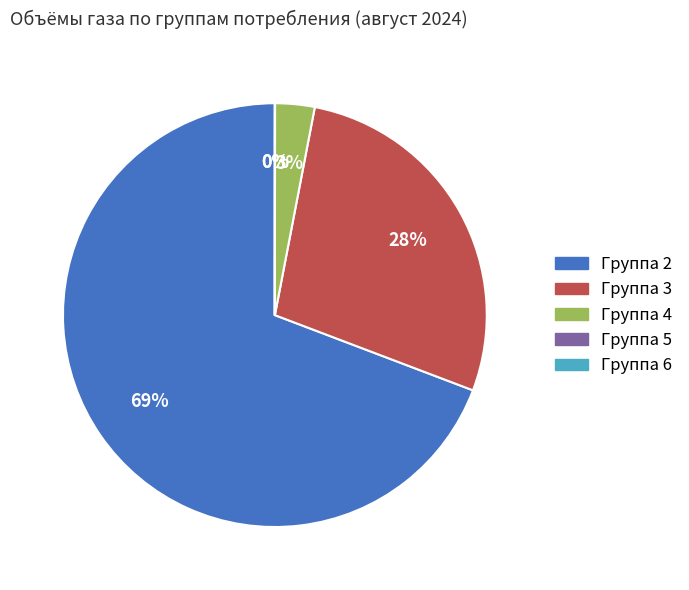

To the nearest percent, what is the difference between the largest and smallest slice percentages?

69%